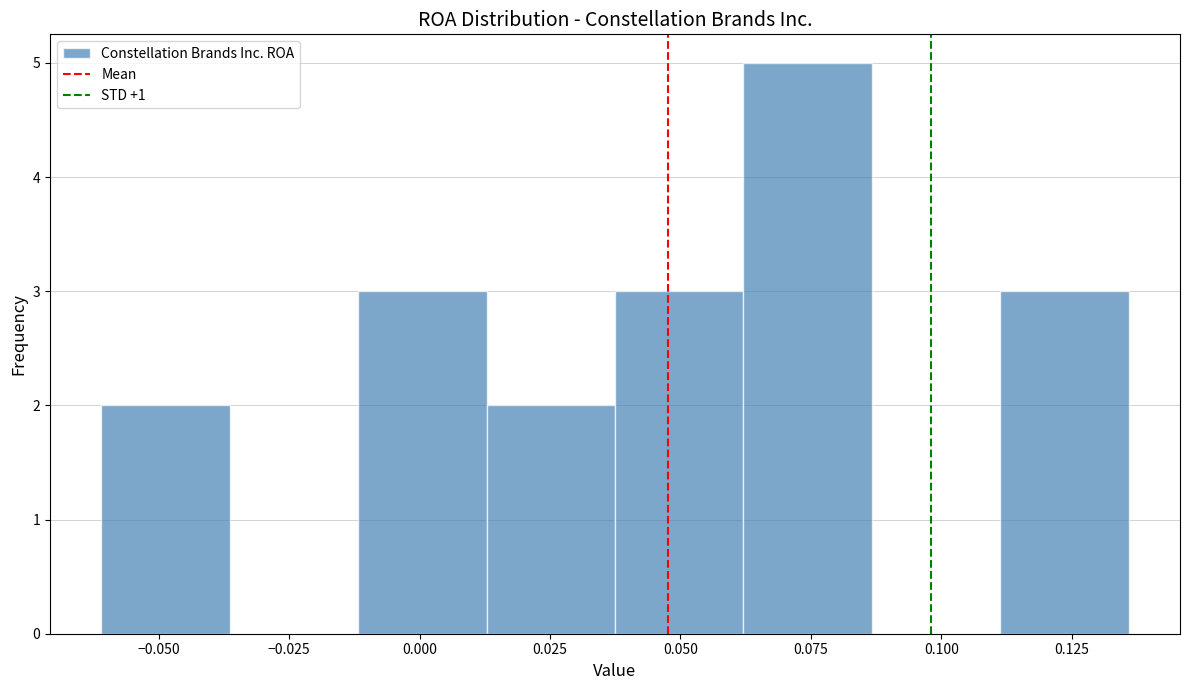

How tall is the bar that spans -0.060 to -0.035 on the x-axis? Neither the bar edges nor the heights are printed on the chart, so give them approximately, as read against the axes.

2